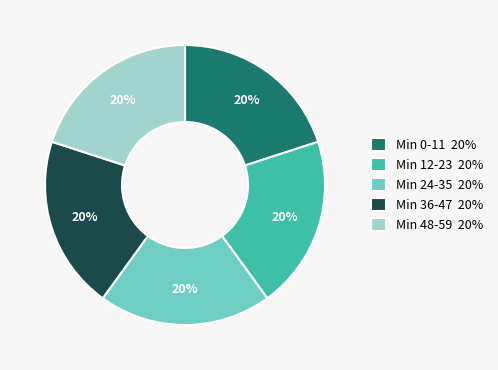

Is there any slice that represents more than half of the pie?

No